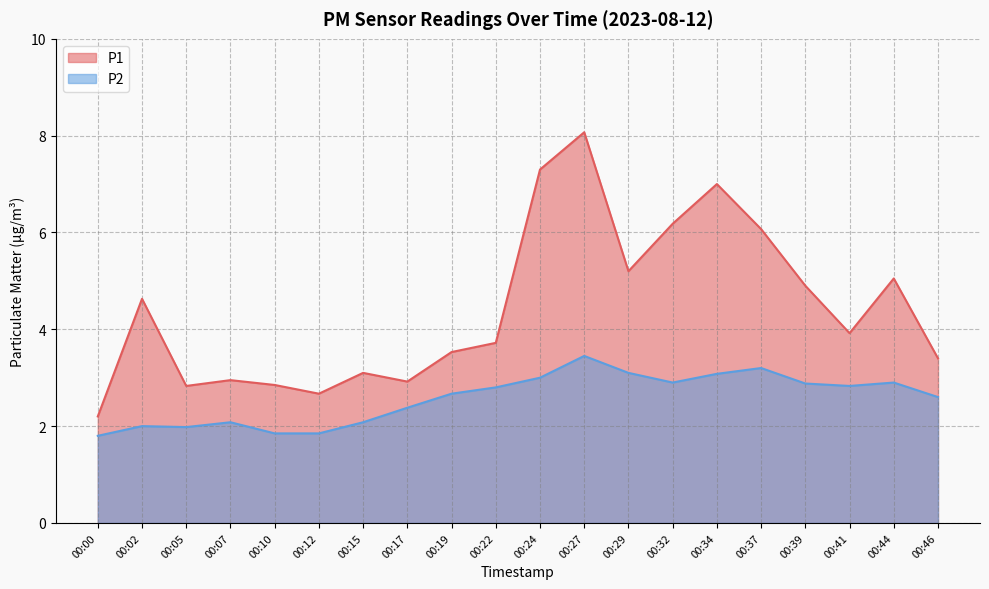

Which series has the largest total across all categories?

P1